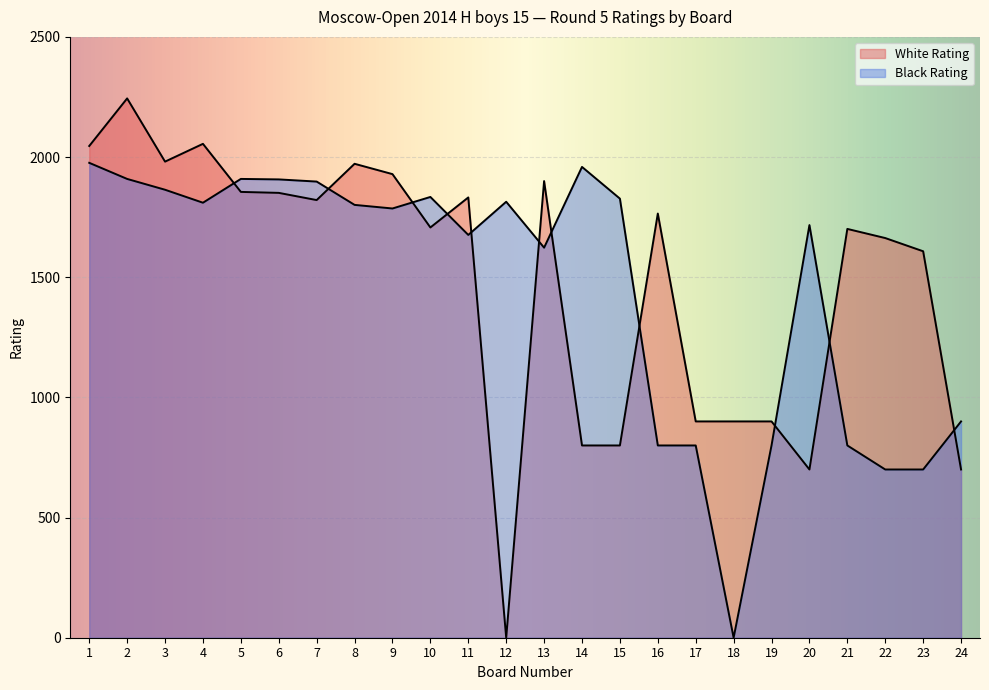

Where is the first local minimum for Black Rating?

4